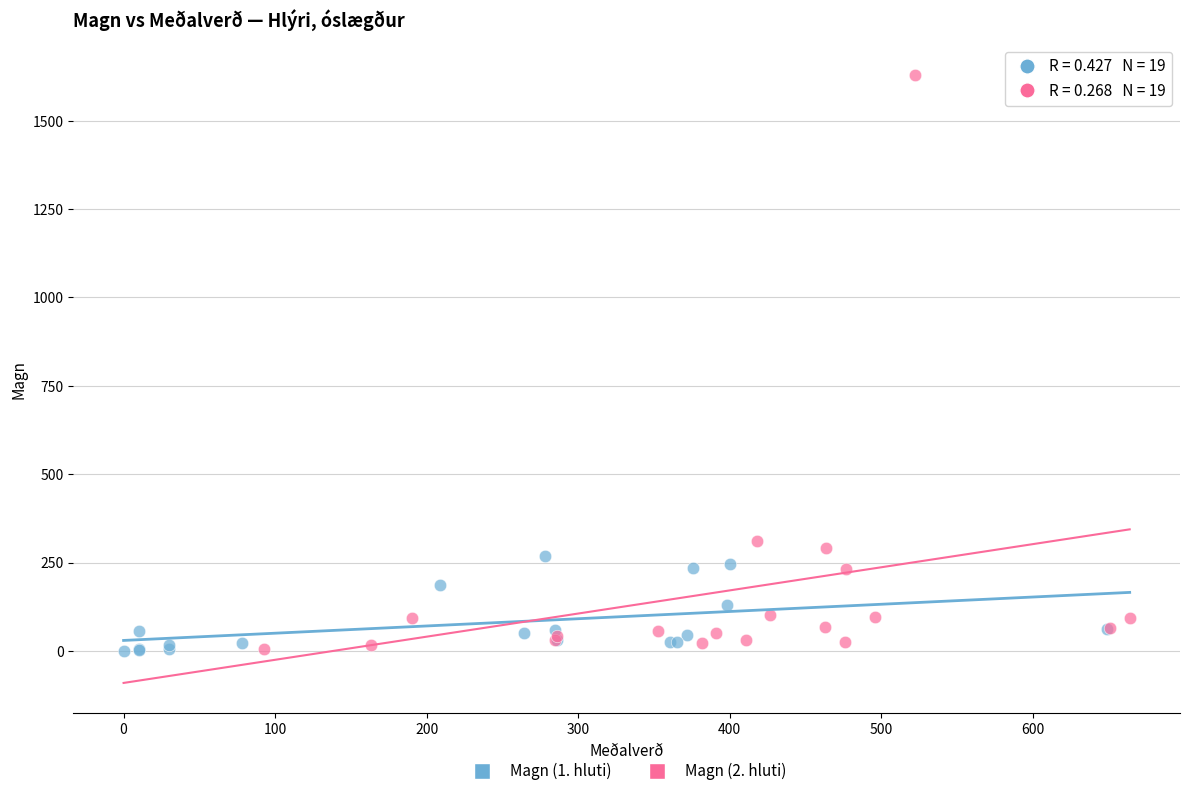

Which series reaches the maximum Y coordinate?

Magn (2. hluti)